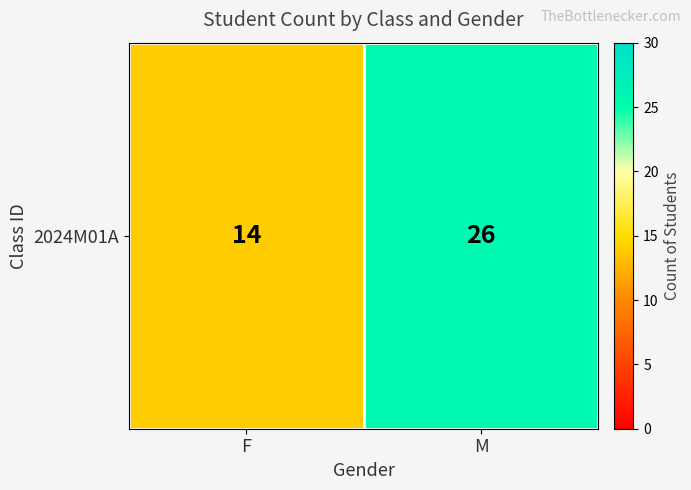

Between F and M, which is larger?

M